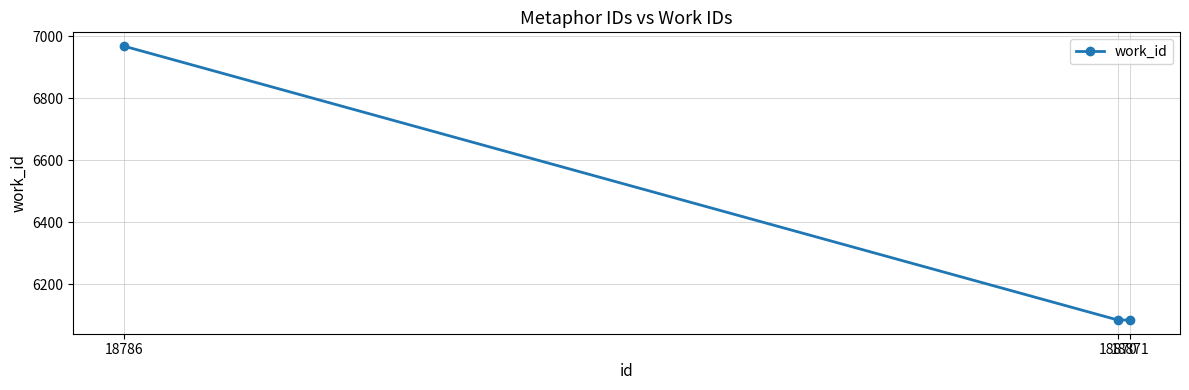

Reading left to right, list all the values displayed in this chart.

6968	6085	6085